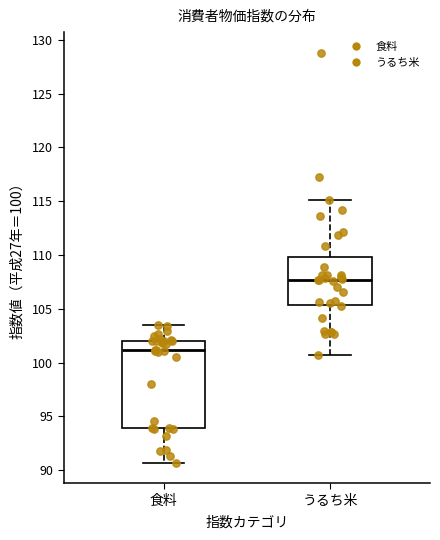

Comparing the boxes themselves (not the whiskers), which one is the tallest?

食料